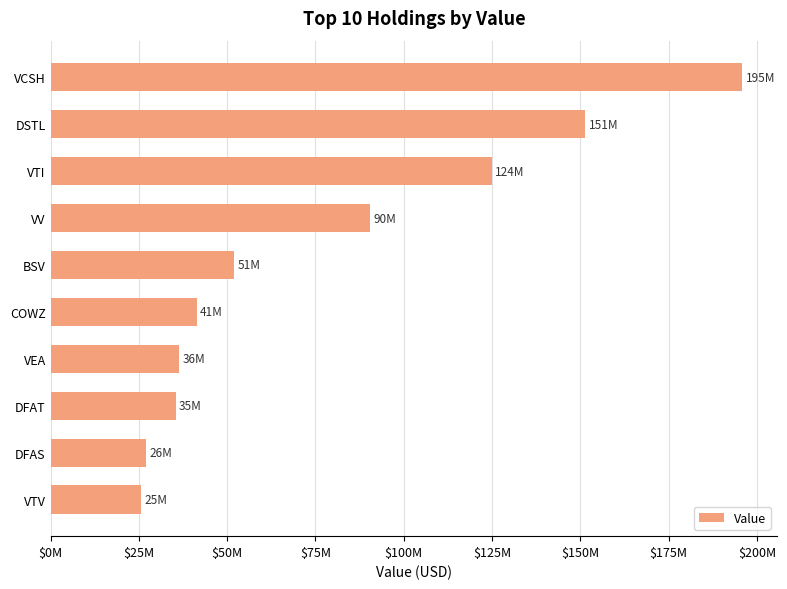

Where is the data nearest to the value 110787000?

VTI